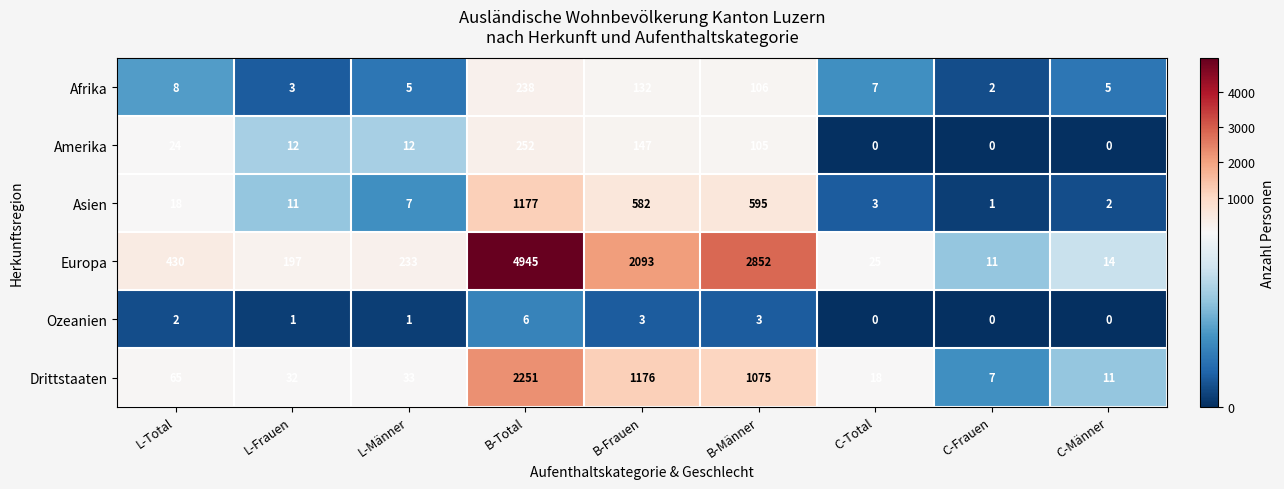

Rank the categories by Europa value from highest to lowest.

B-Total, B-Männer, B-Frauen, L-Total, L-Männer, L-Frauen, C-Total, C-Männer, C-Frauen